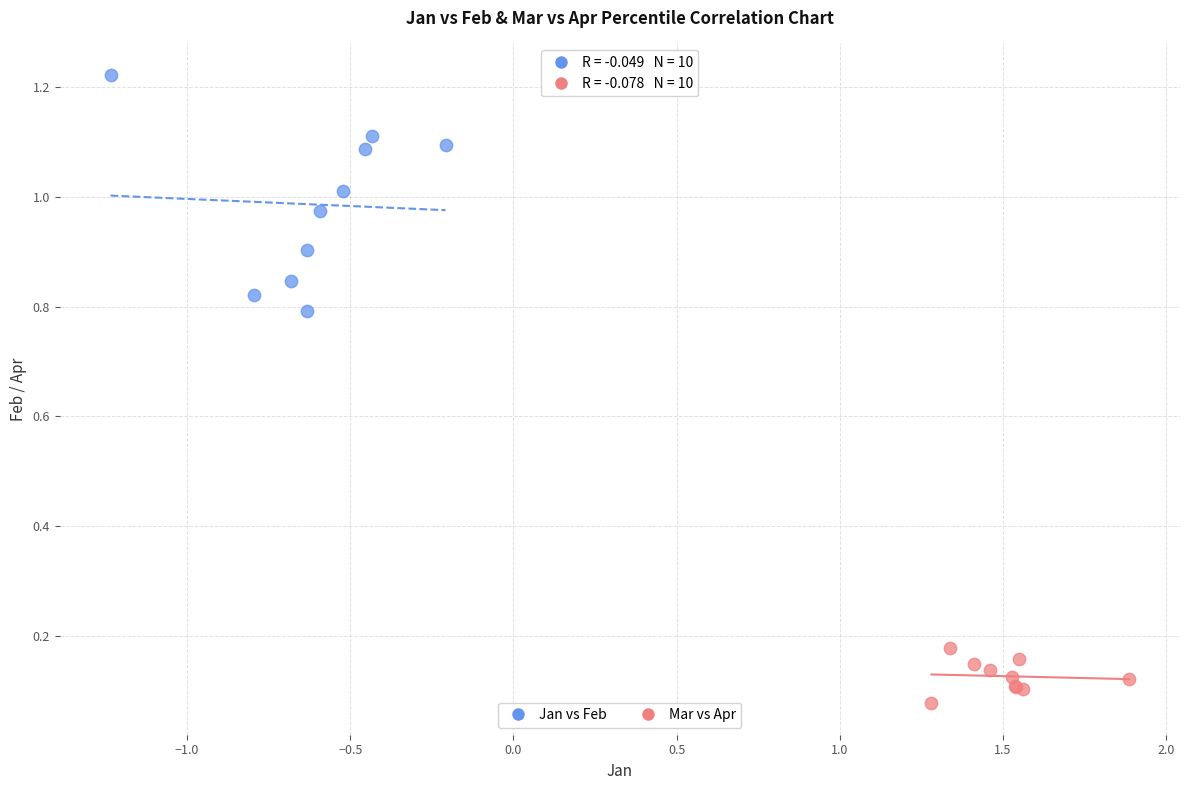

Which series has the widest spread of Y values?

Jan vs Feb